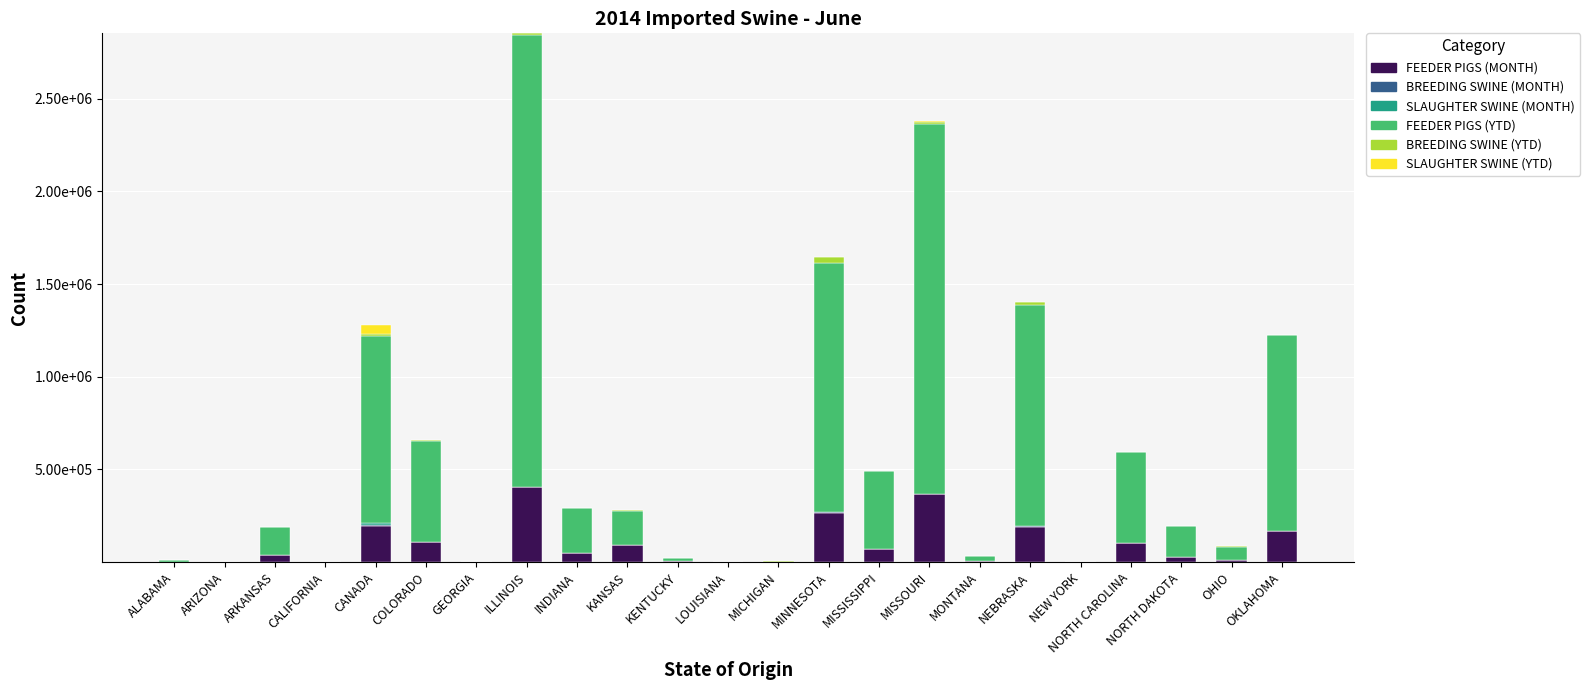

Are the bars horizontal?

No